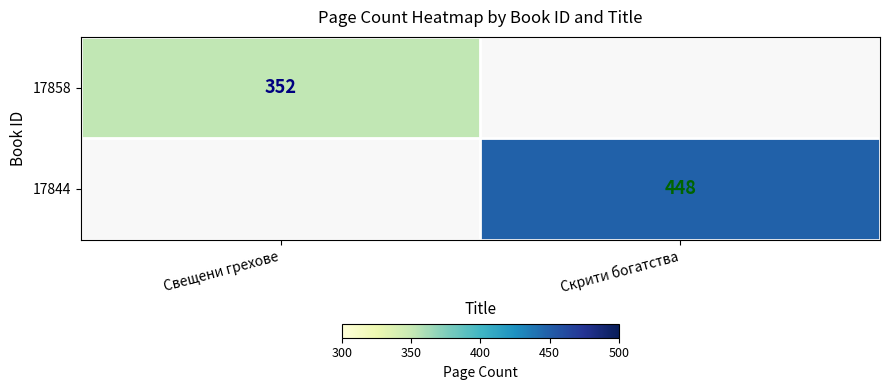

True or false: 17844 has a value of 448 at Скрити богатства.

True